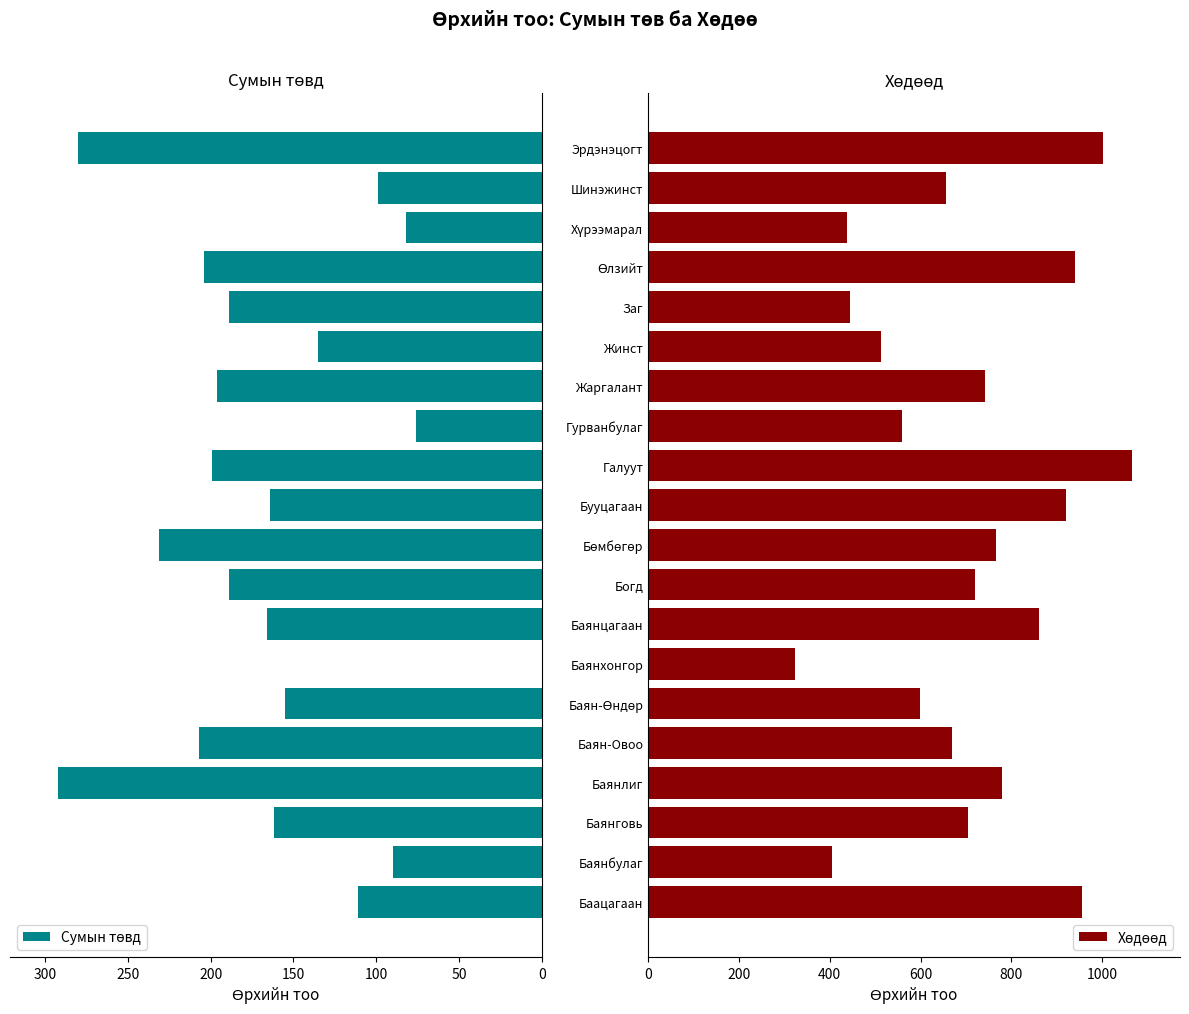

How many distinct data groups are displayed?

2